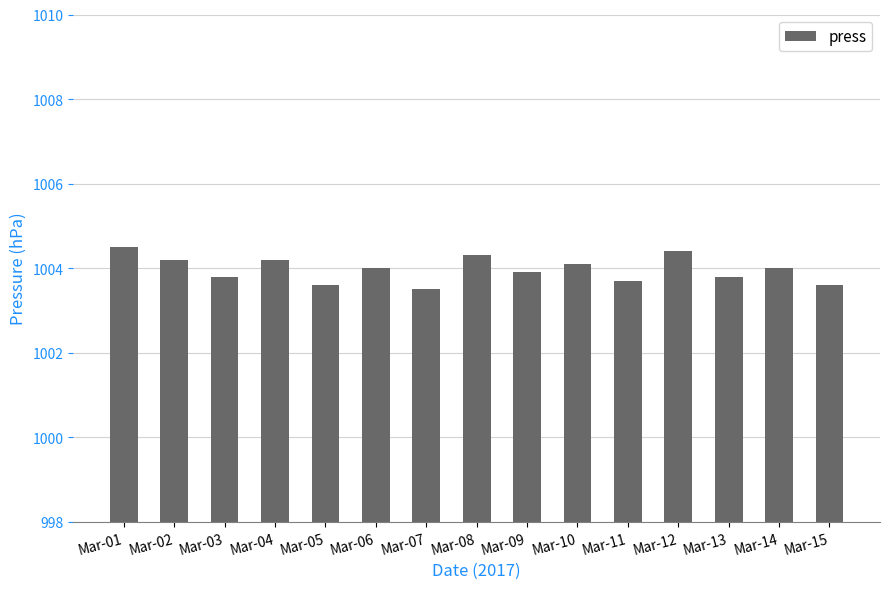

The chart shows a value of 414.1 at Mar-12. True or false?

False